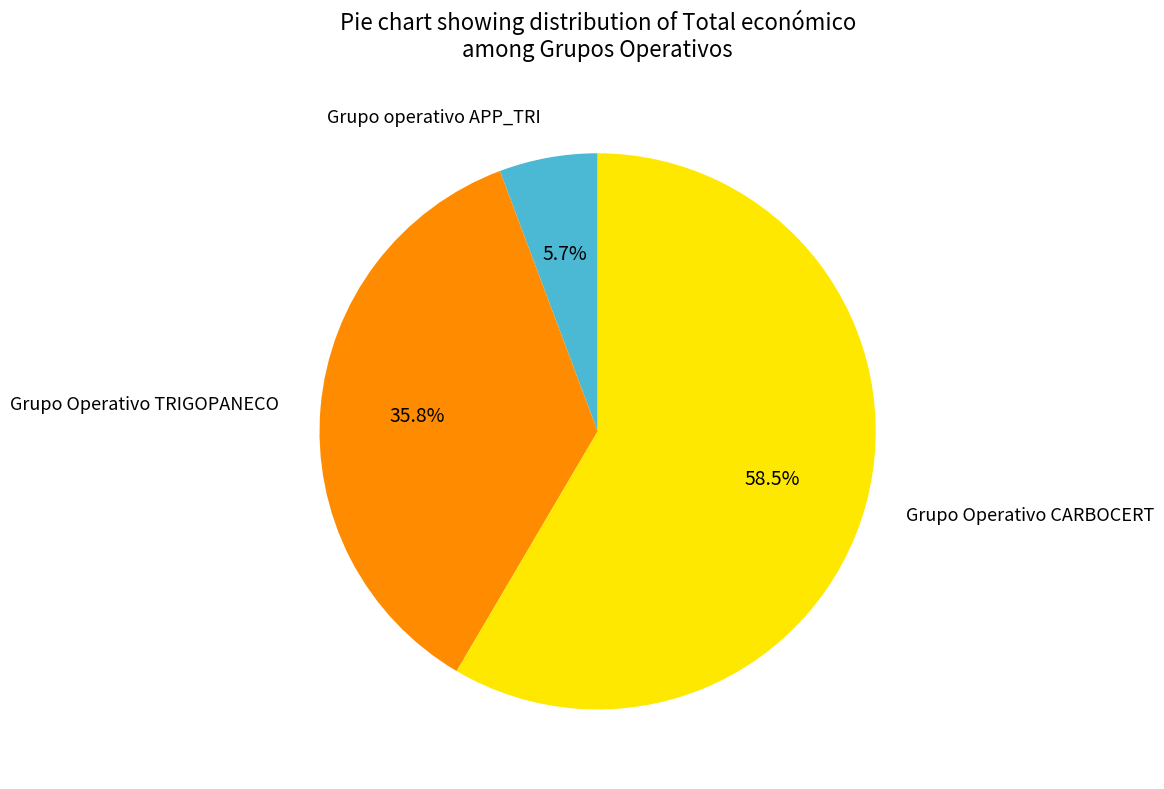

Is there any slice that represents more than half of the pie?

Yes